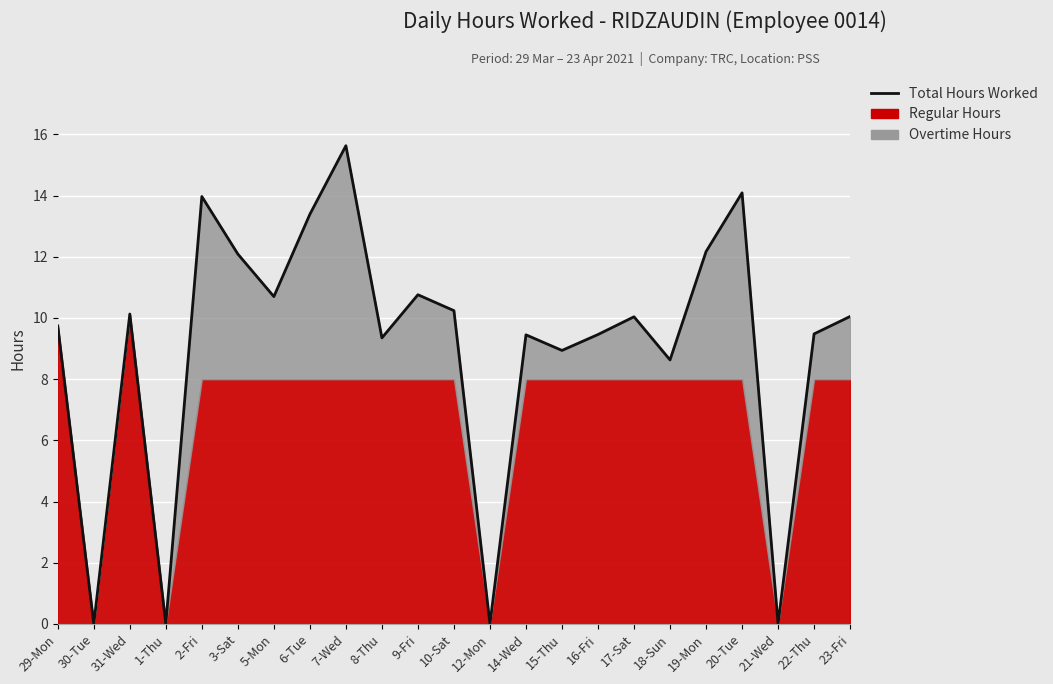

What is the label of the 12th point from the left?

10-Sat